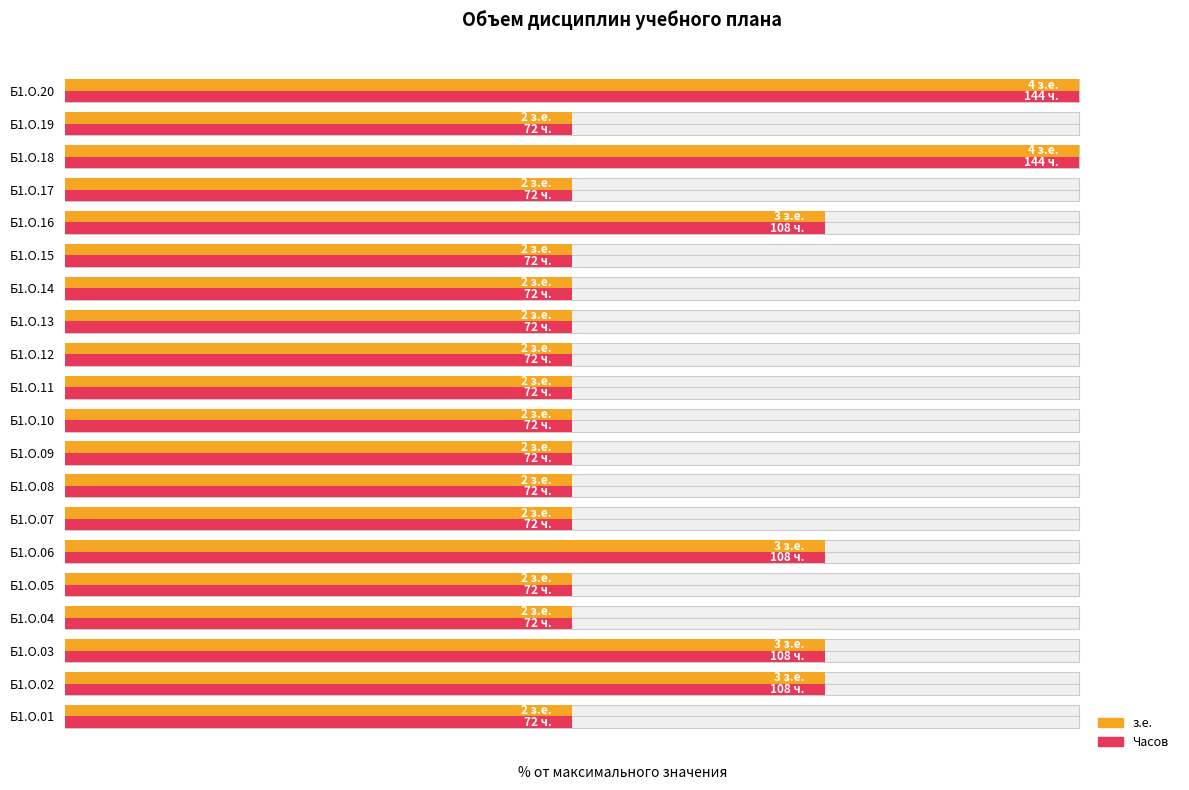

Count the з.е. values in the range 50 to 75.

18